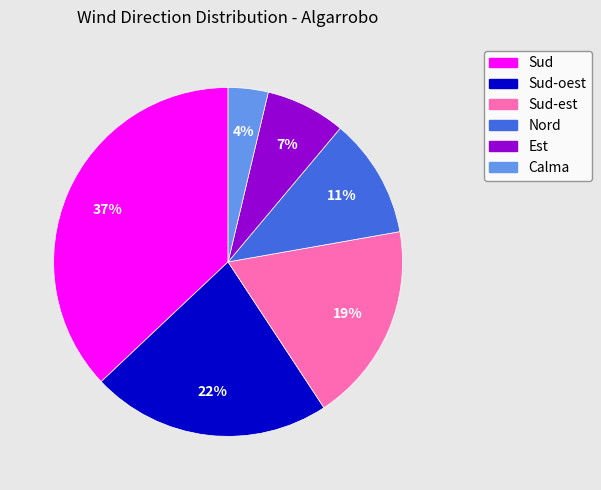

Is there a majority slice in this chart?

No